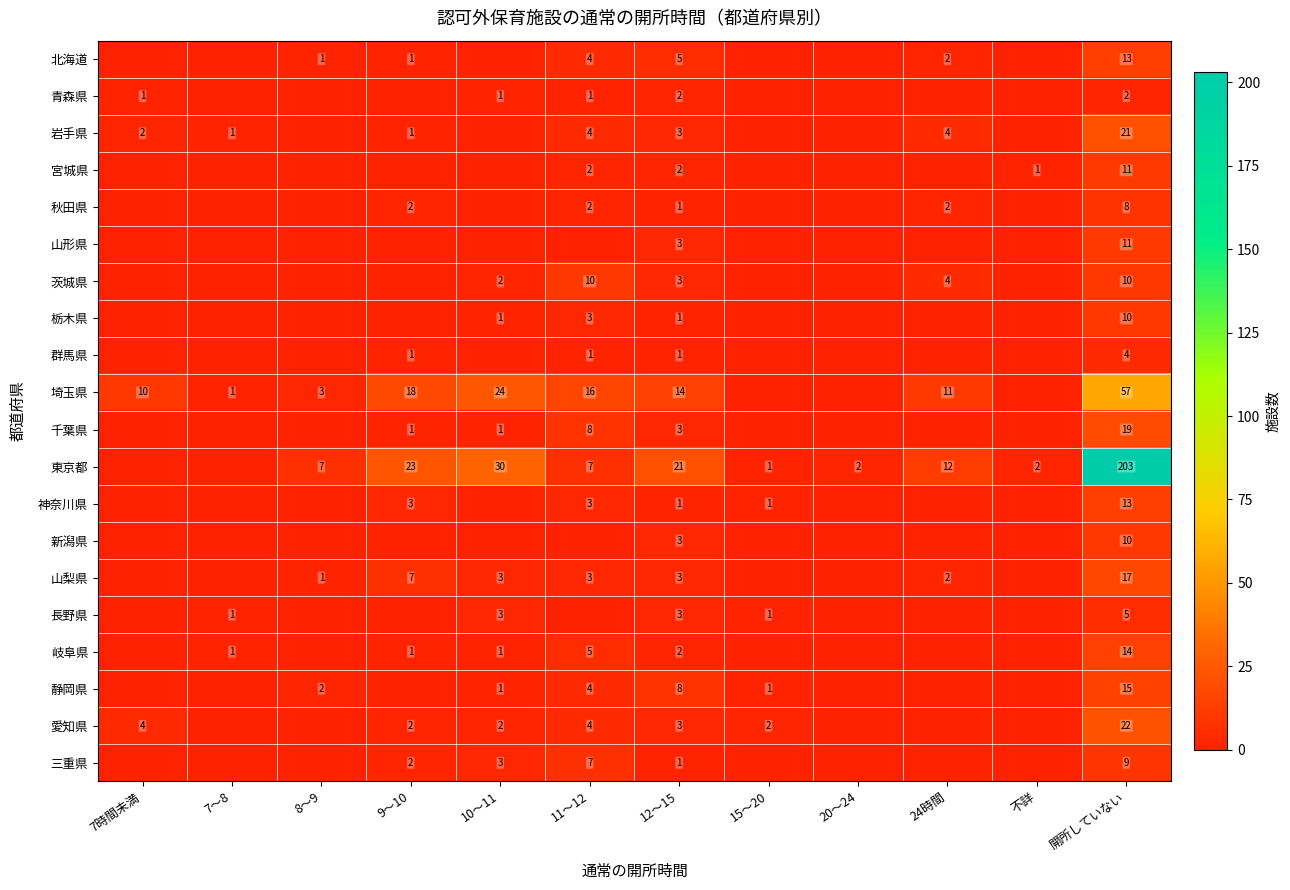

What is the difference between the maximum and minimum values in the 秋田県 series?

8